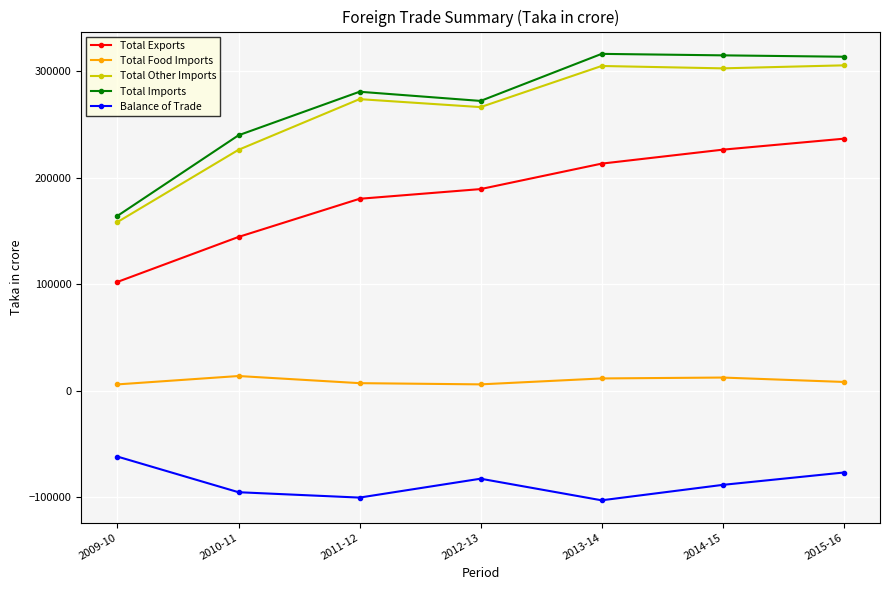

What is the average value of the Total Food Imports series?

9131.2